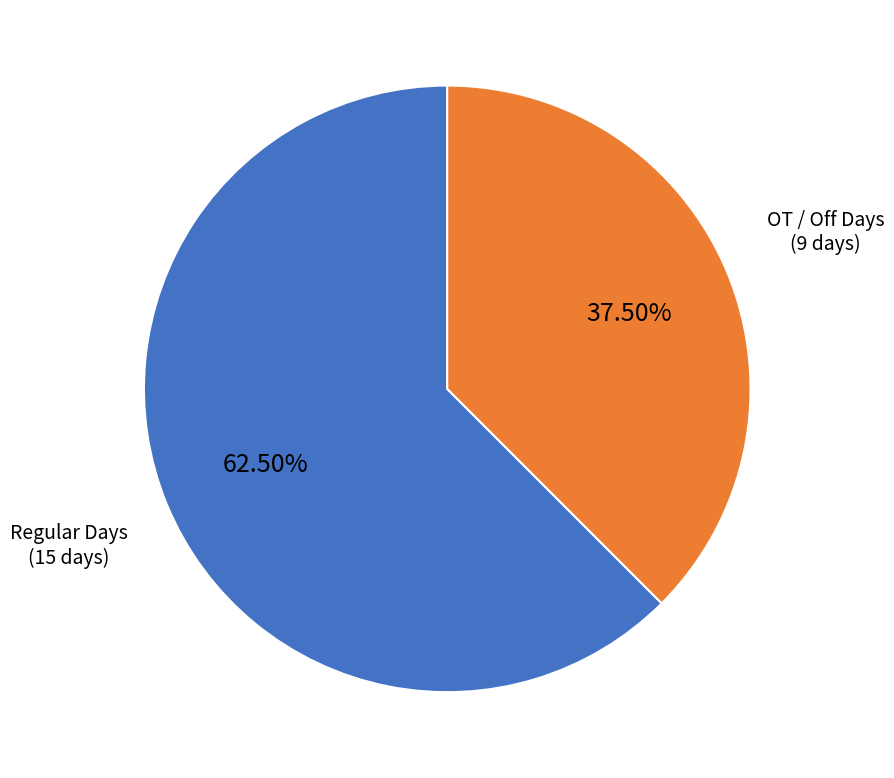

Is there any slice that represents more than half of the pie?

Yes